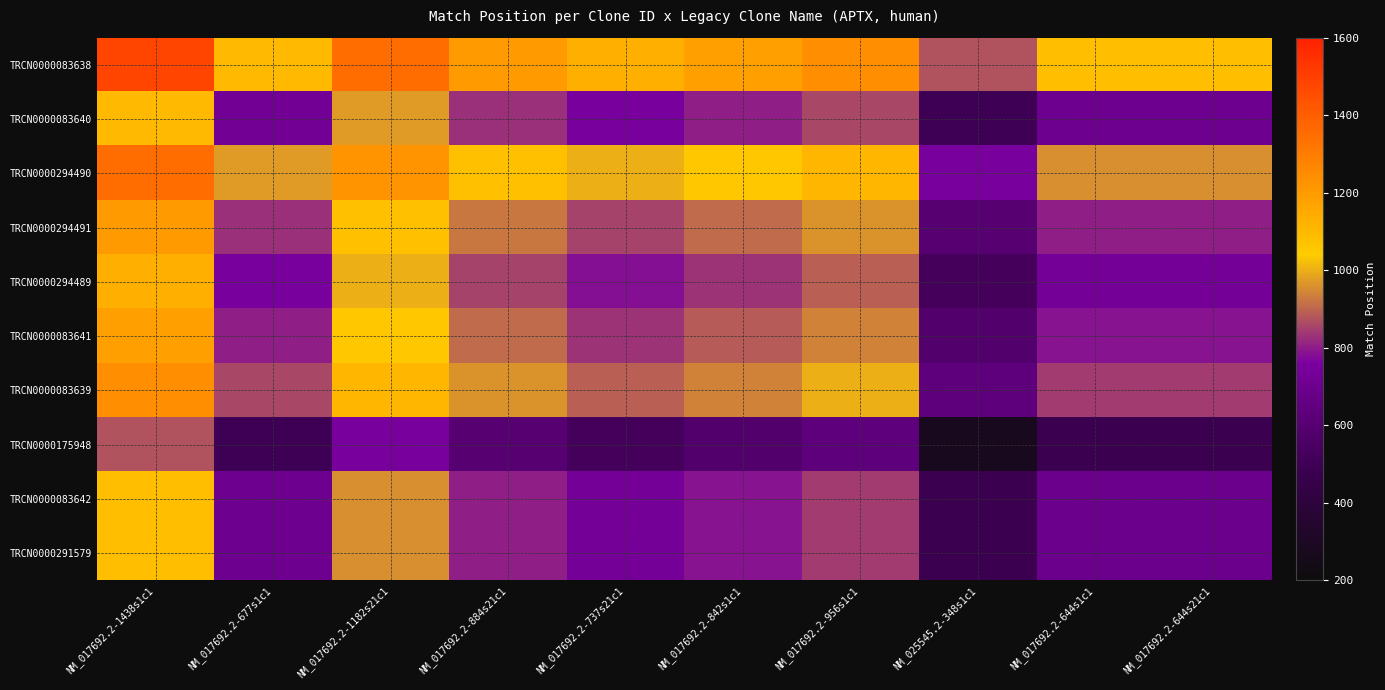

Which has a higher value, NM_017692.2-1438s1c1 or NM_017692.2-956s1c1?

NM_017692.2-1438s1c1